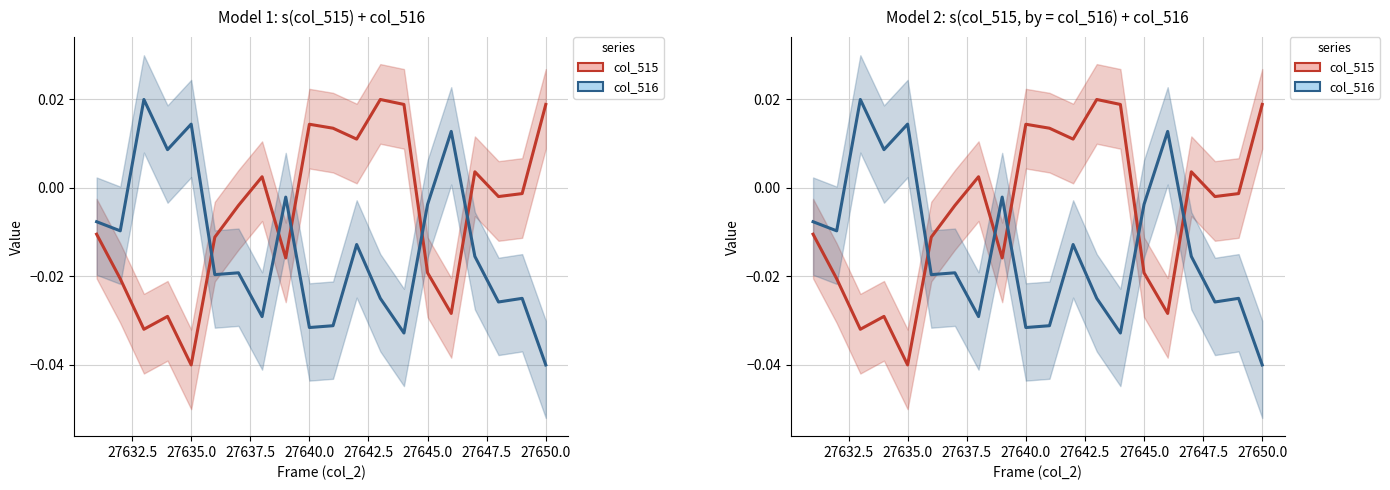

Does the chart have visible grid lines?

Yes